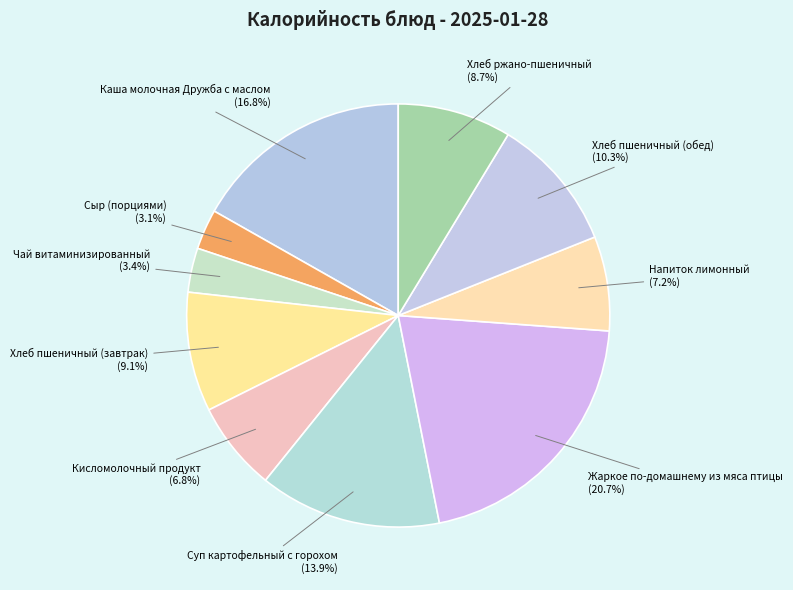

Between Сыр (порциями) and Каша молочная Дружба с маслом, which is larger?

Каша молочная Дружба с маслом